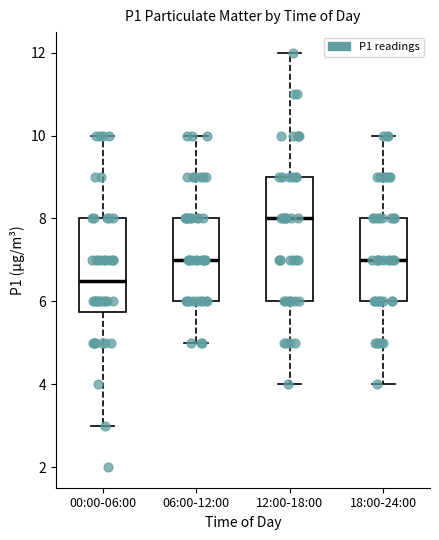

Which box's median line is the highest?

12:00-18:00